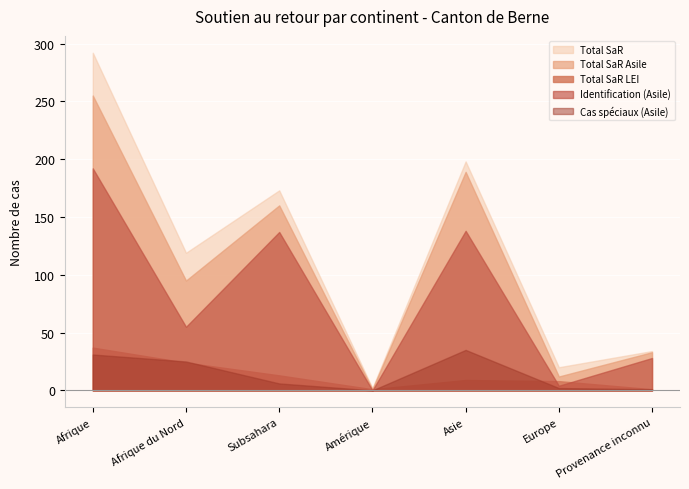

The value of Cas spéciaux (Total) at Afrique is 10. True or false?

False